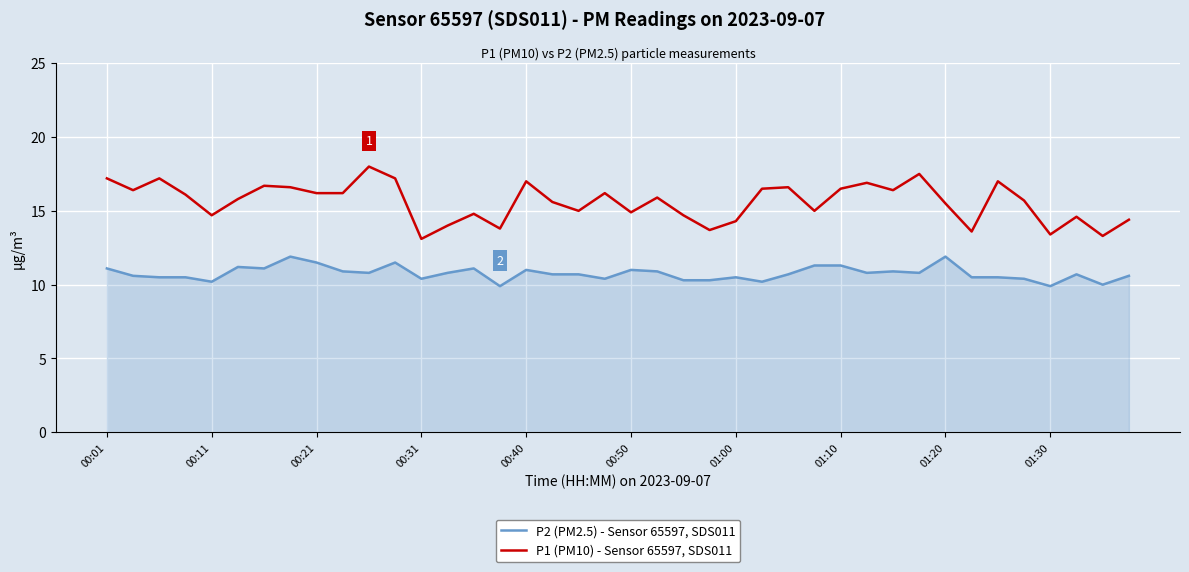

Which series has the largest range (max minus min)?

P1 (PM10) - Sensor 65597, SDS011